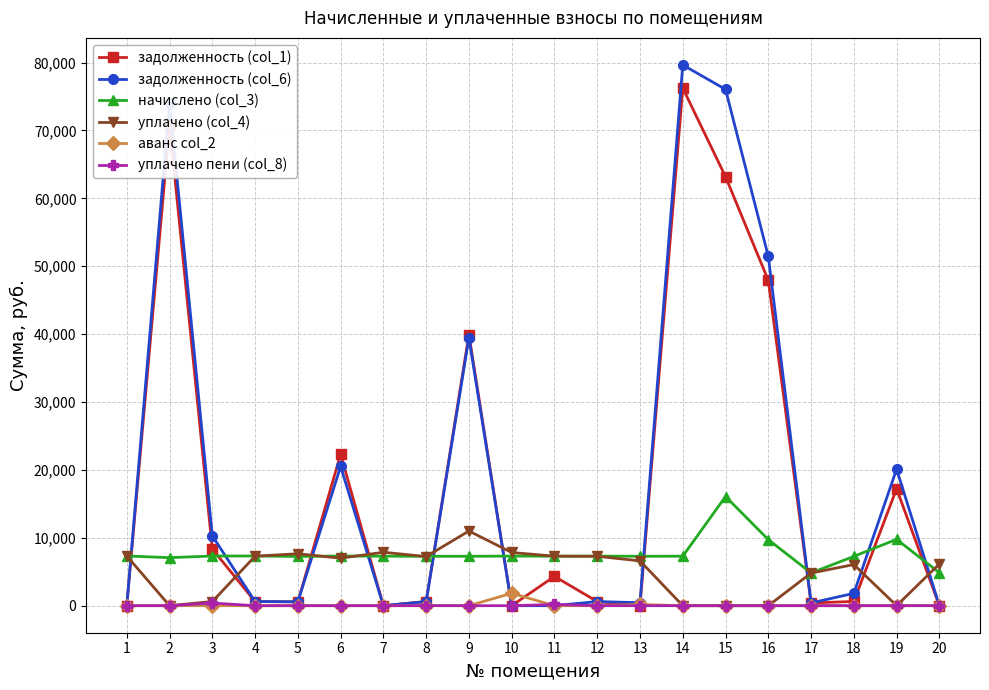

True or false: уплачено (col_4) has more than 1 interior local peaks.

True